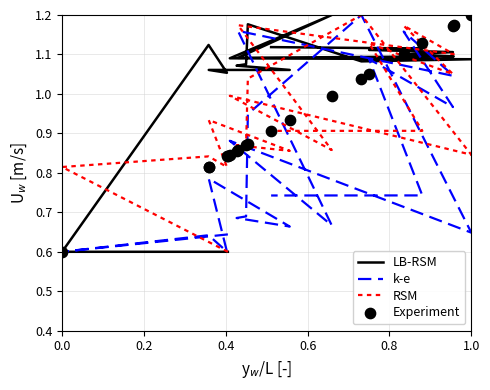

Which series has the widest spread of Y values?

LB-RSM